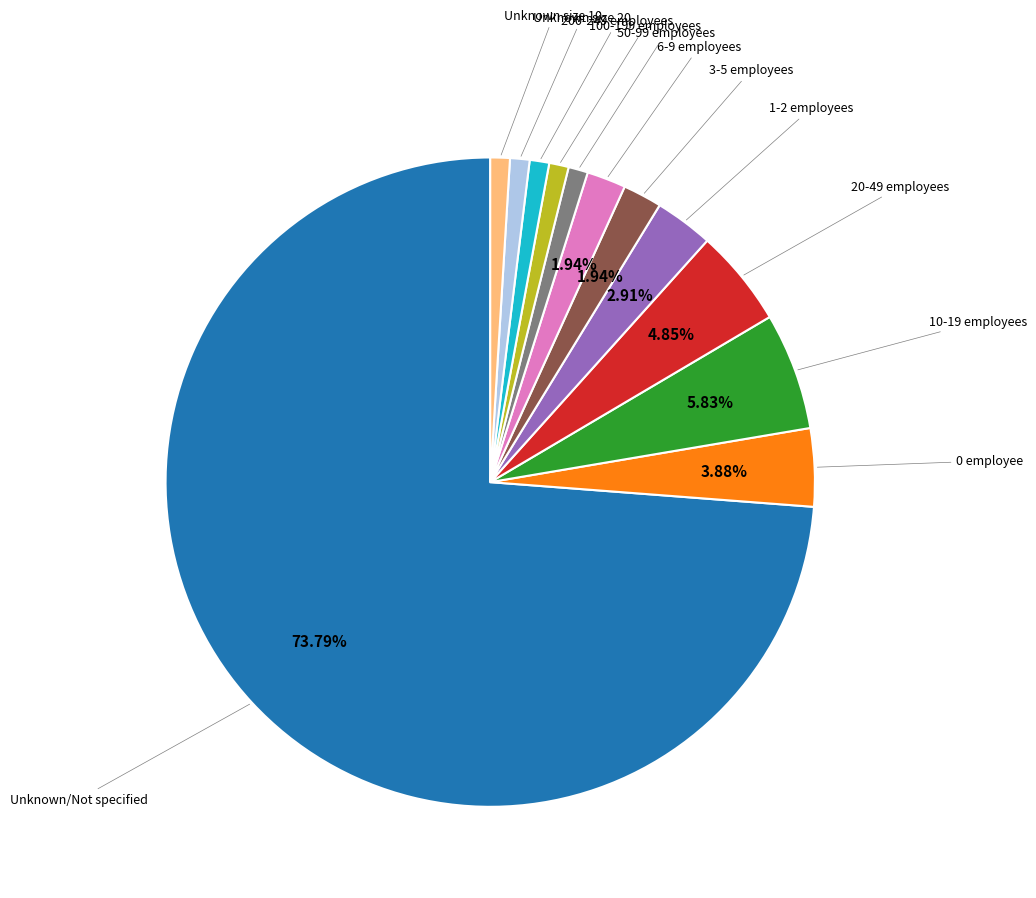

Does any single category account for the majority?

Yes